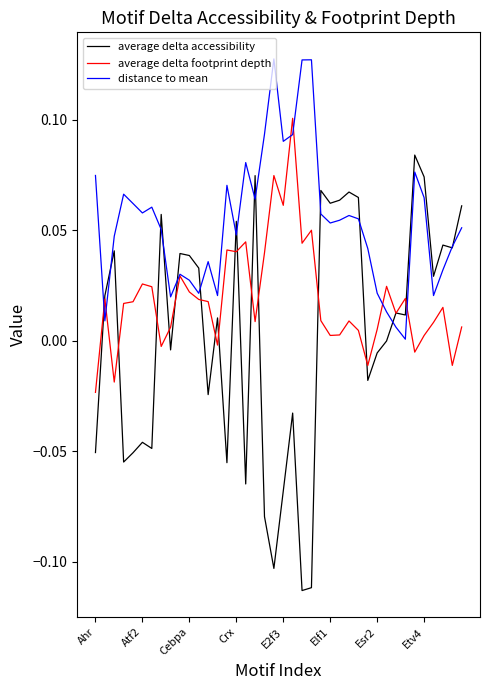

Which series has the largest range (max minus min)?

average delta accessibility